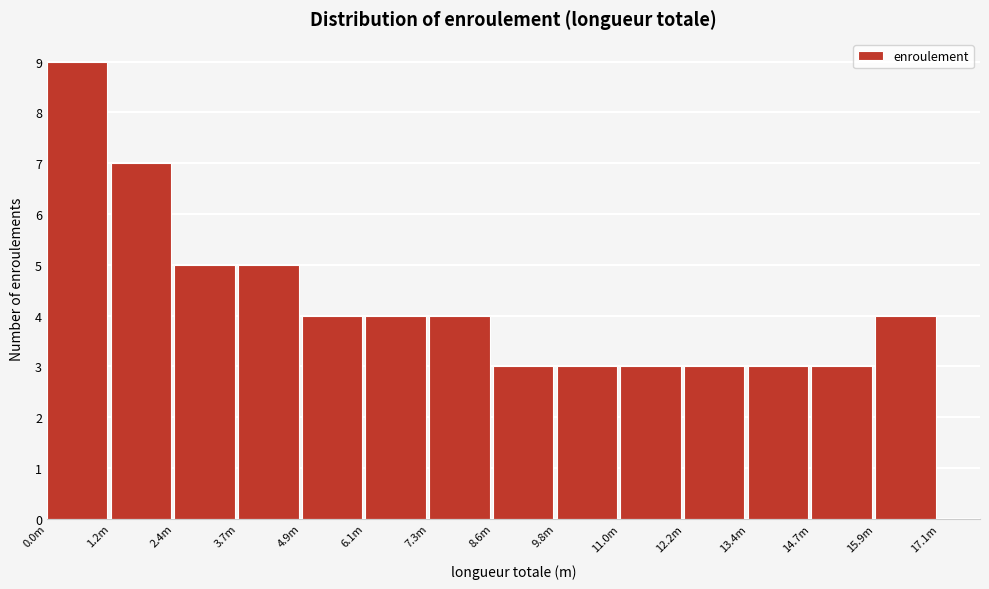

Reading right to left, extract all data points from this chart.

15.9m=4	14.7m=3	13.4m=3	12.2m=3	11.0m=3	9.8m=3	8.6m=3	7.3m=4	6.1m=4	4.9m=4	3.7m=5	2.4m=5	1.2m=7	0.0m=9